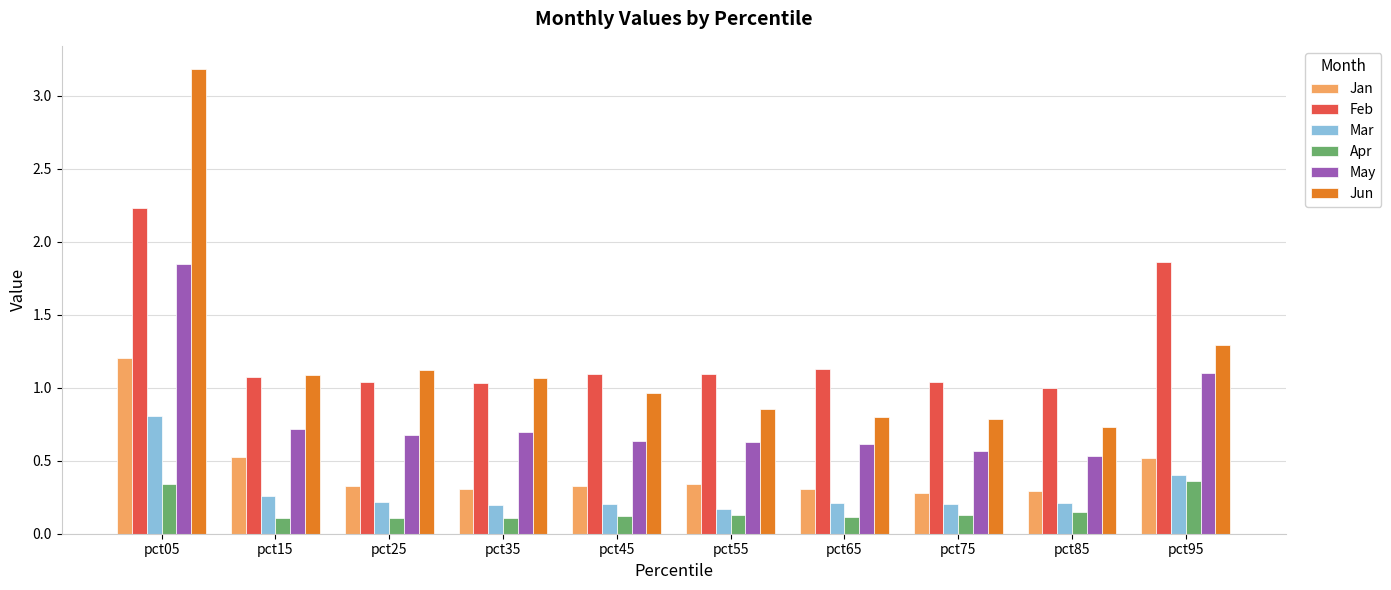

What is the difference between the maximum and minimum values in the May series?

1.3